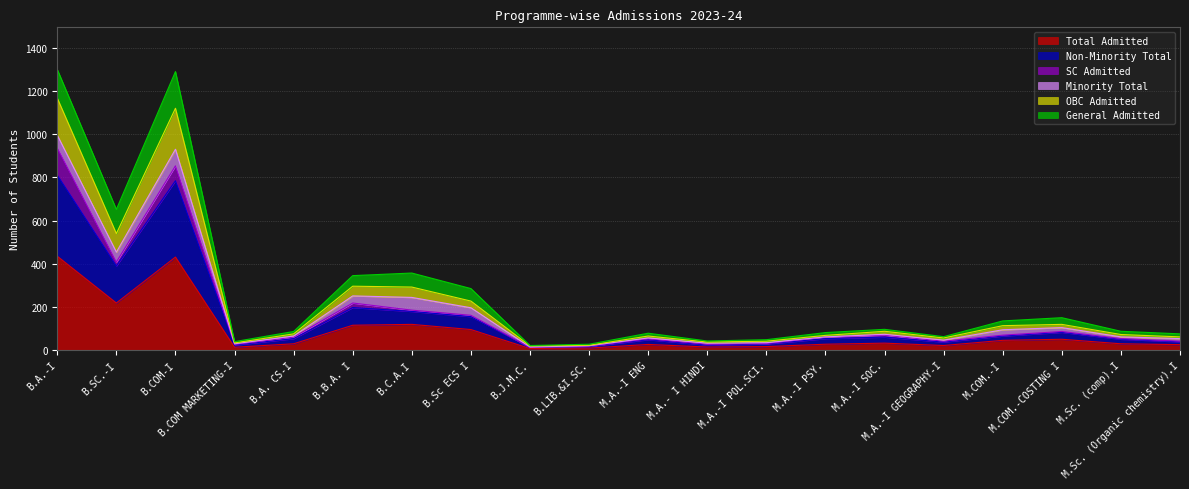

What is the maximum value for Total Admitted?

435